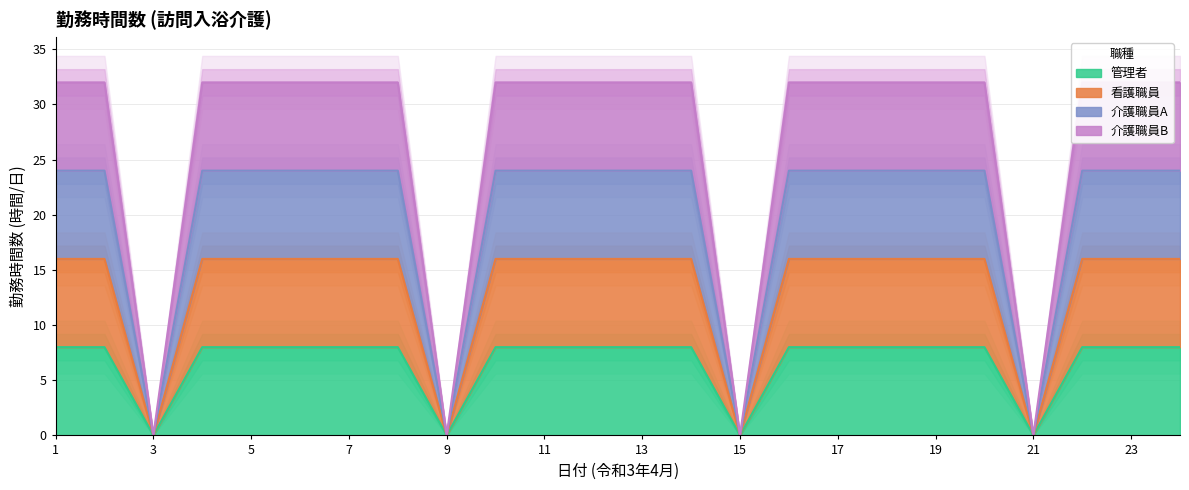

Reading left to right, extract all data points from this chart.

管理者: 8	8	0	8	8	8	8	8	0	8	8	8	8	8	0	8	8	8	8	8	0	8	8	8
看護職員: 16	16	0	16	16	16	16	16	0	16	16	16	16	16	0	16	16	16	16	16	0	16	16	16
介護職員A: 24	24	0	24	24	24	24	24	0	24	24	24	24	24	0	24	24	24	24	24	0	24	24	24
介護職員B: 32	32	0	32	32	32	32	32	0	32	32	32	32	32	0	32	32	32	32	32	0	32	32	32